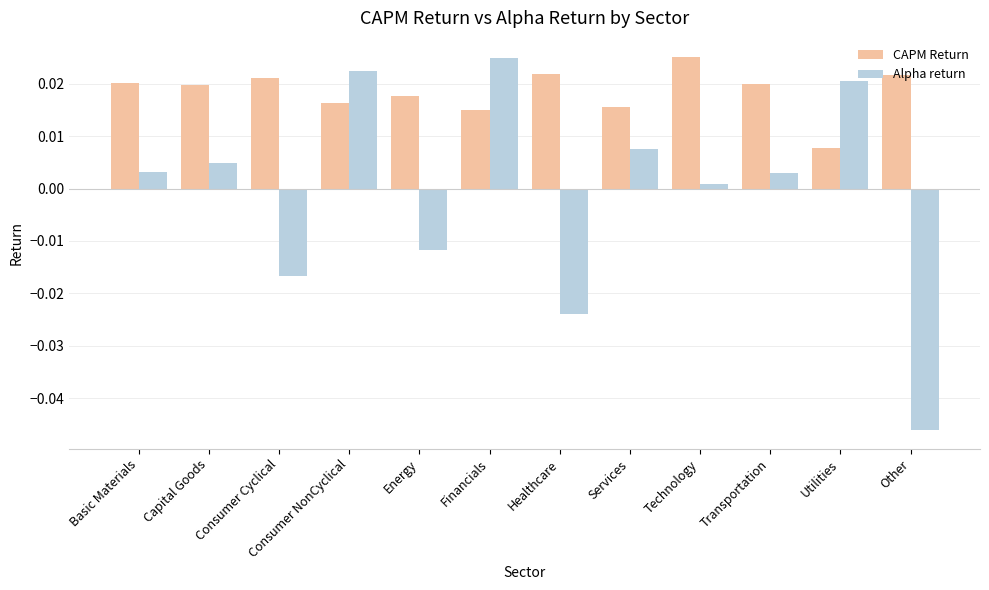

What is the label of the 12th bar from the right?

Basic Materials